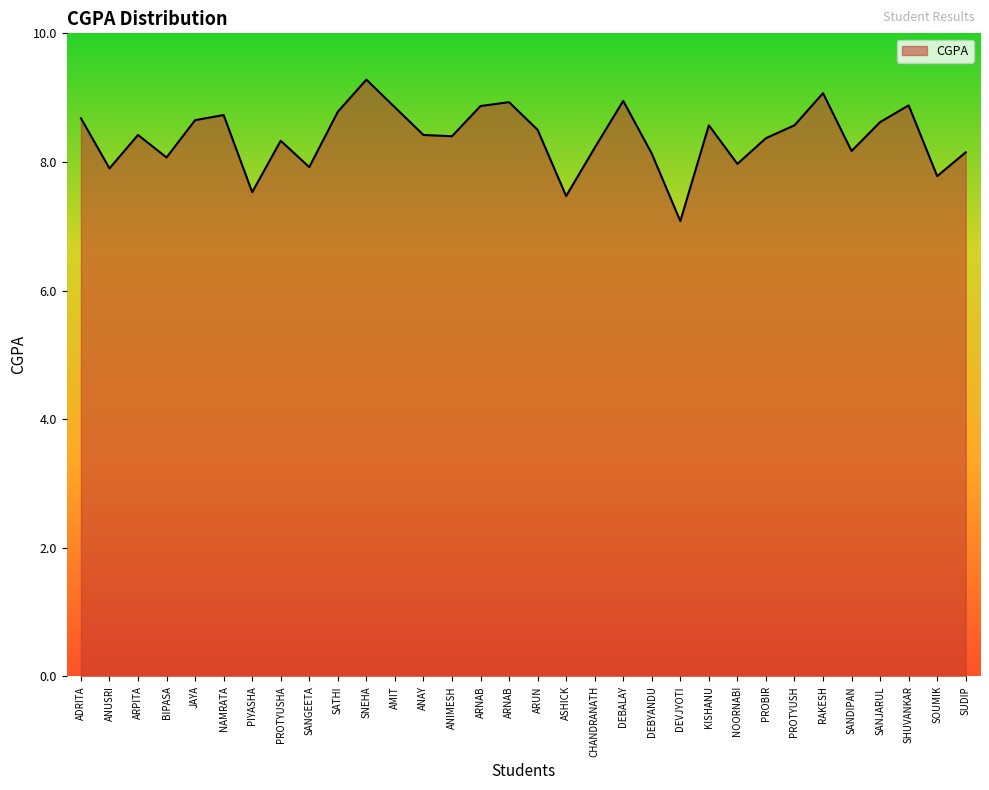

Is this an area chart (filled region under the line)?

Yes